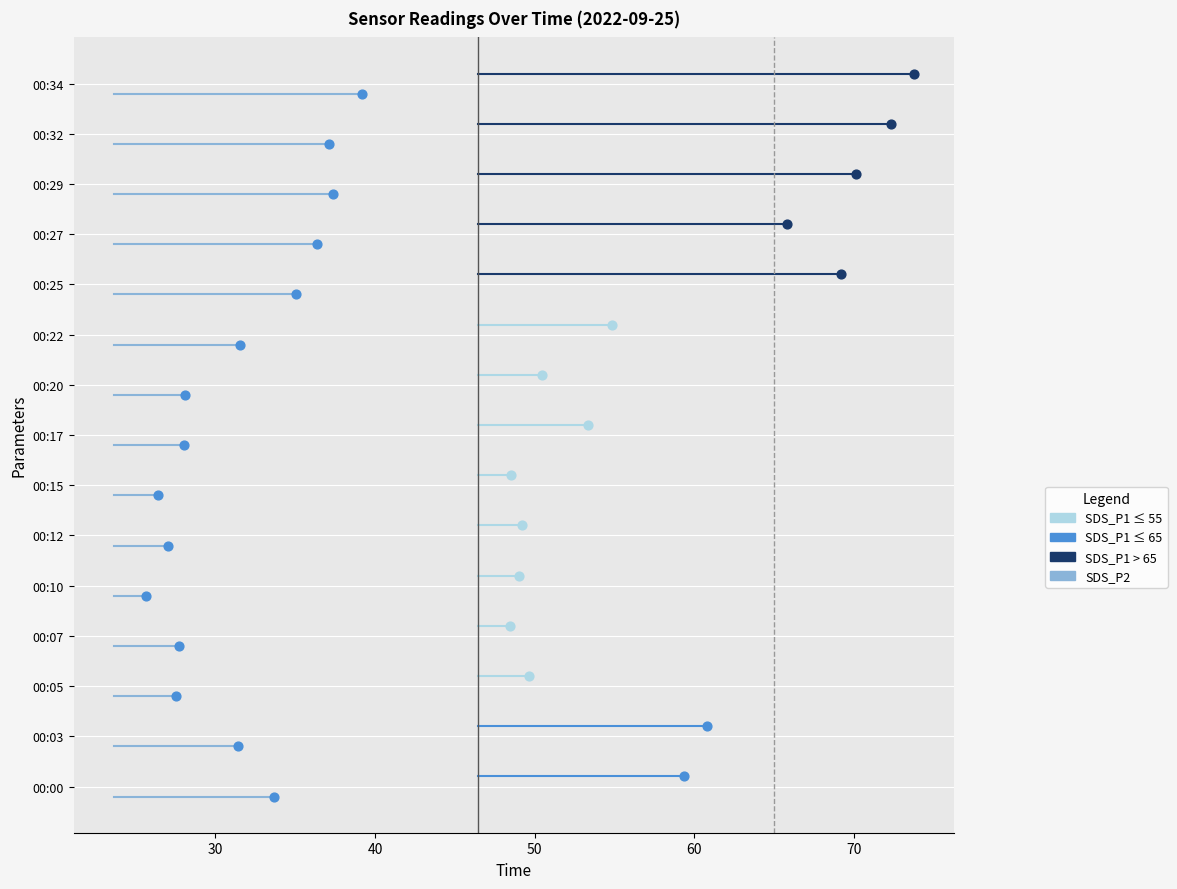

Which series has the largest Y range (max minus min)?

SDS_P1